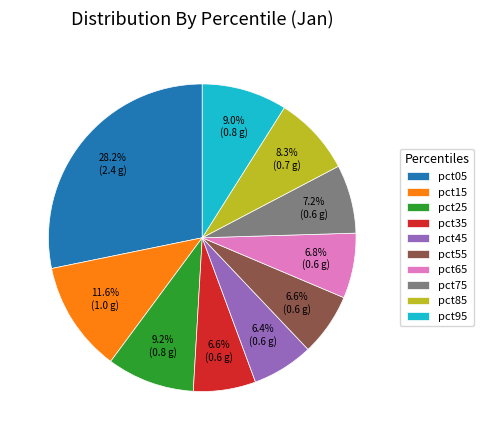

What percentage is the pct45 slice, to the nearest percent?

6%